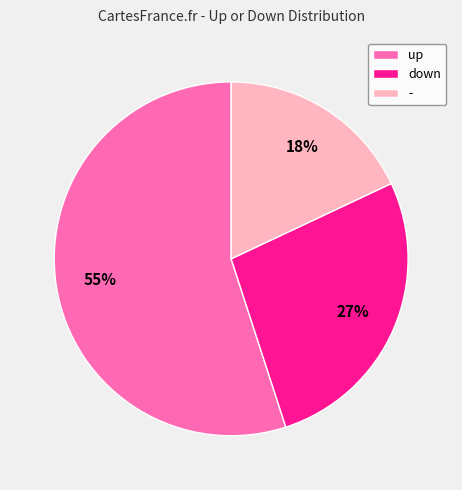

Is the sum of down and - greater than half?

No